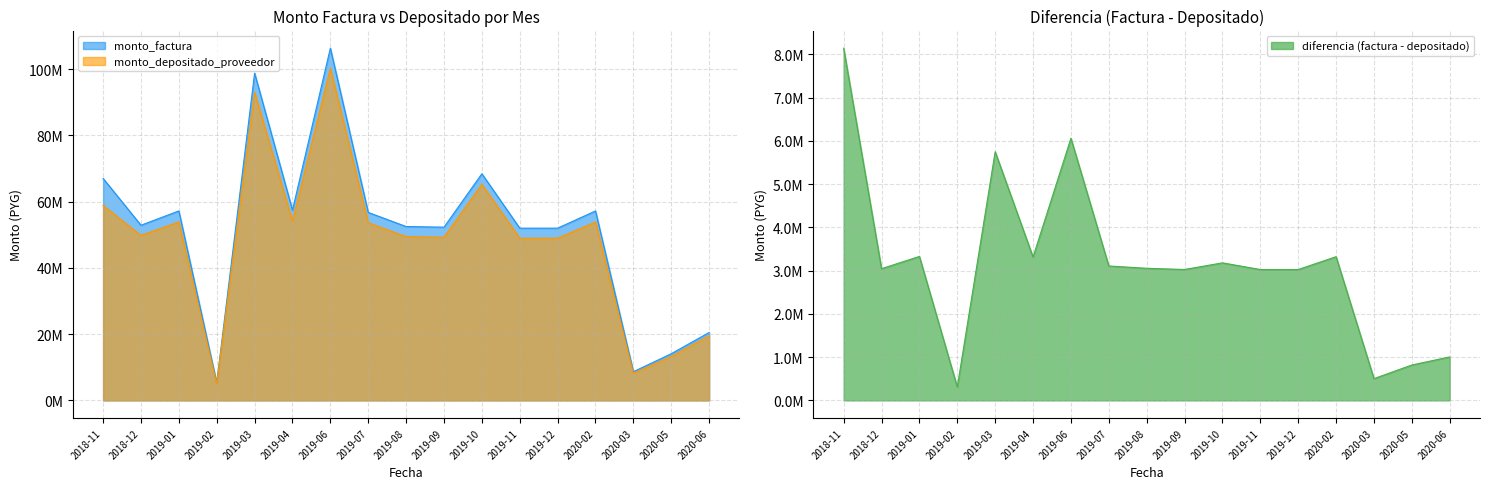

What position from the right is 2018-11?

17